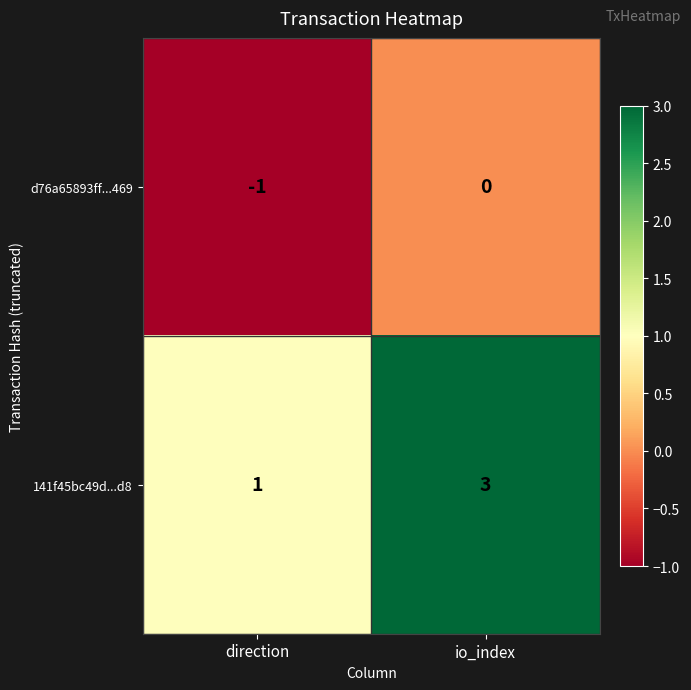

What is the total value across all series at io_index?

3